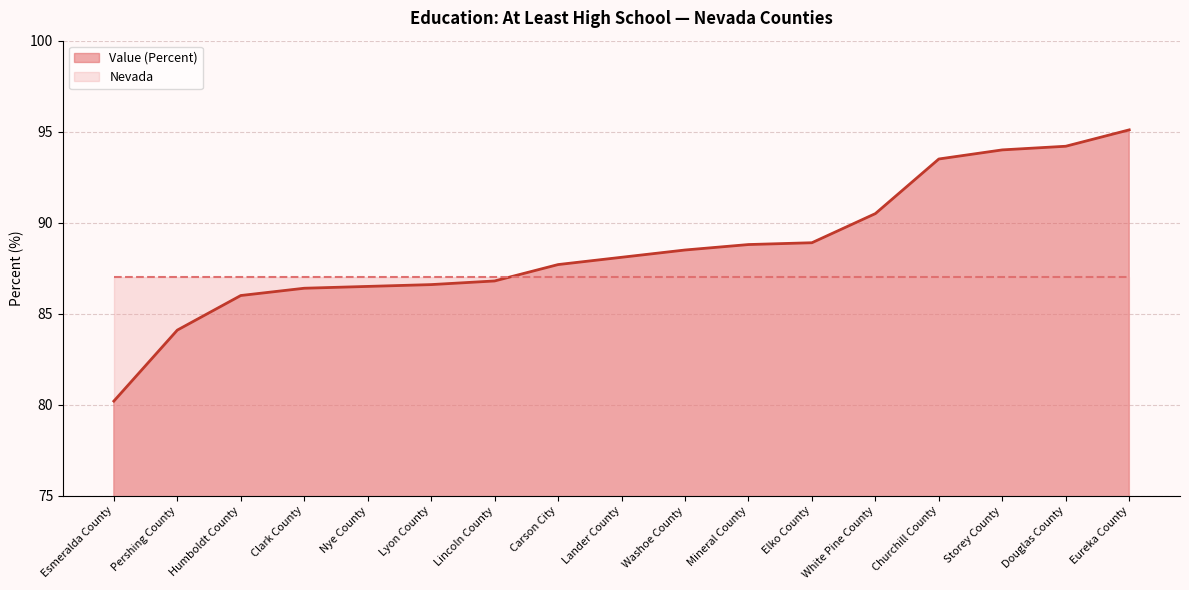

What is the sum of the values at Pershing County and White Pine County?

174.6